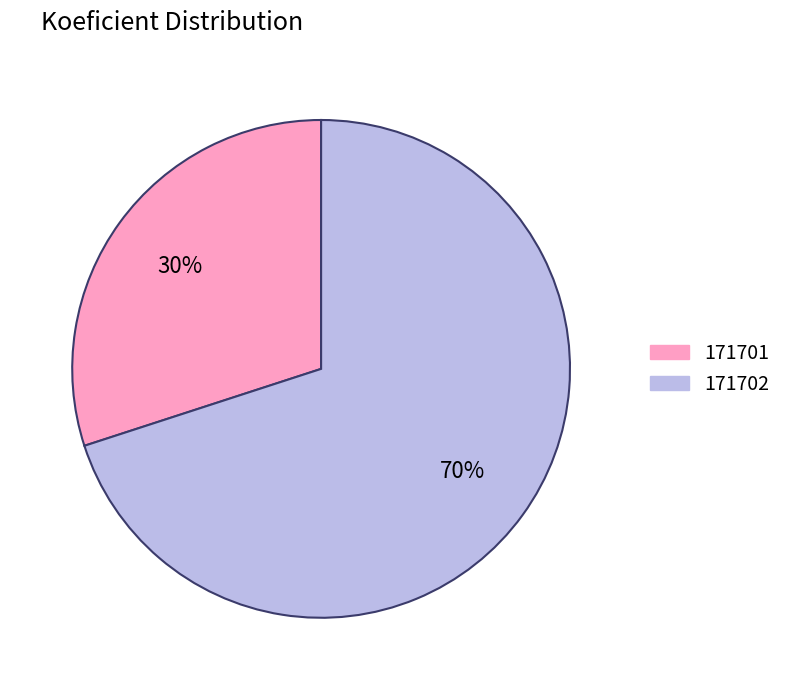

Which category has the biggest portion of the pie?

171702